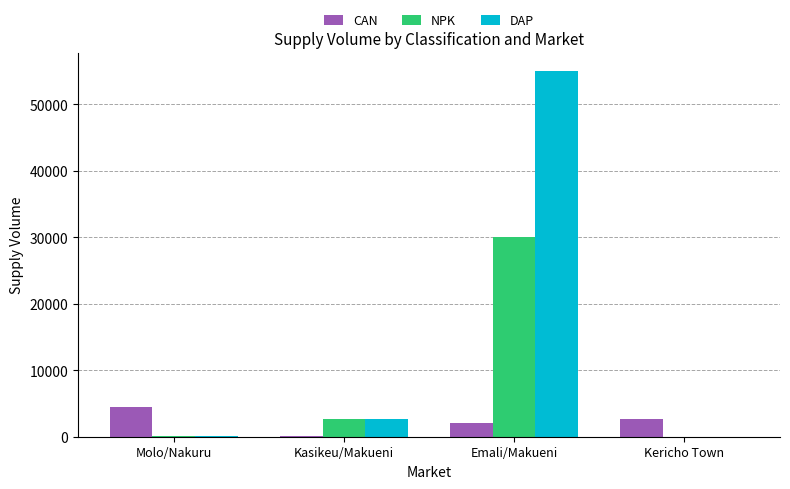

At which category does the chart reach its peak across all series?

Emali/Makueni